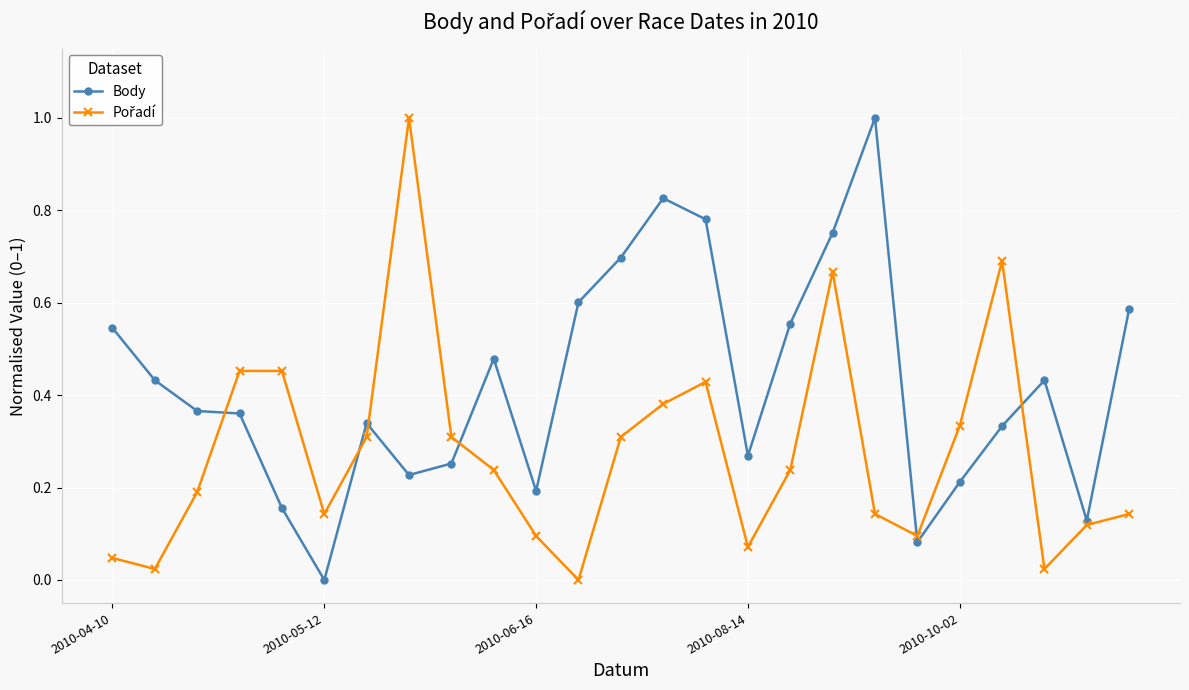

True or false: Body has more than 1 interior local peaks.

True